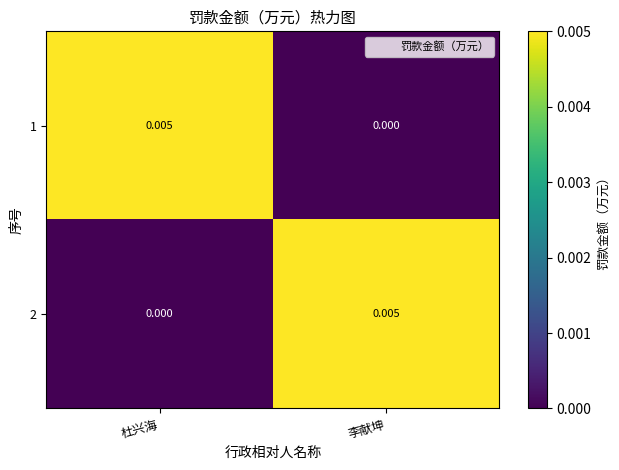

At which label is 1 closest to 0?

李献坤